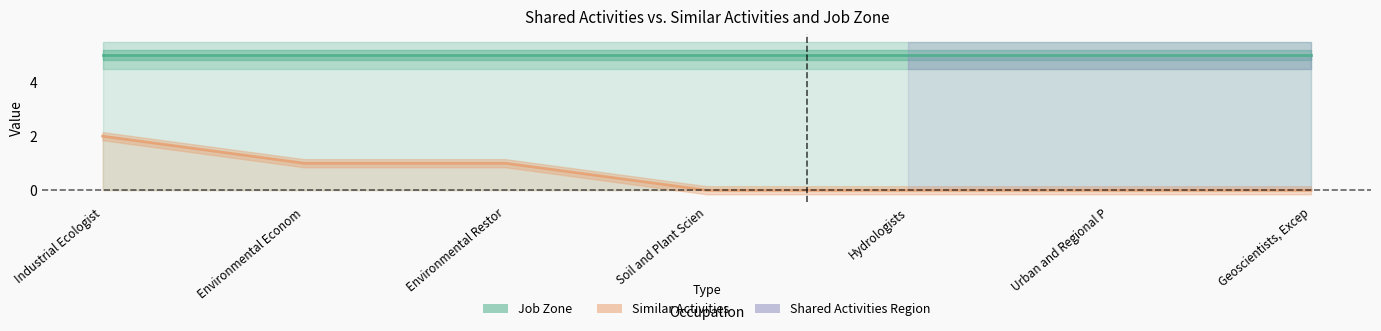

Count the number of values greater than 0.

3